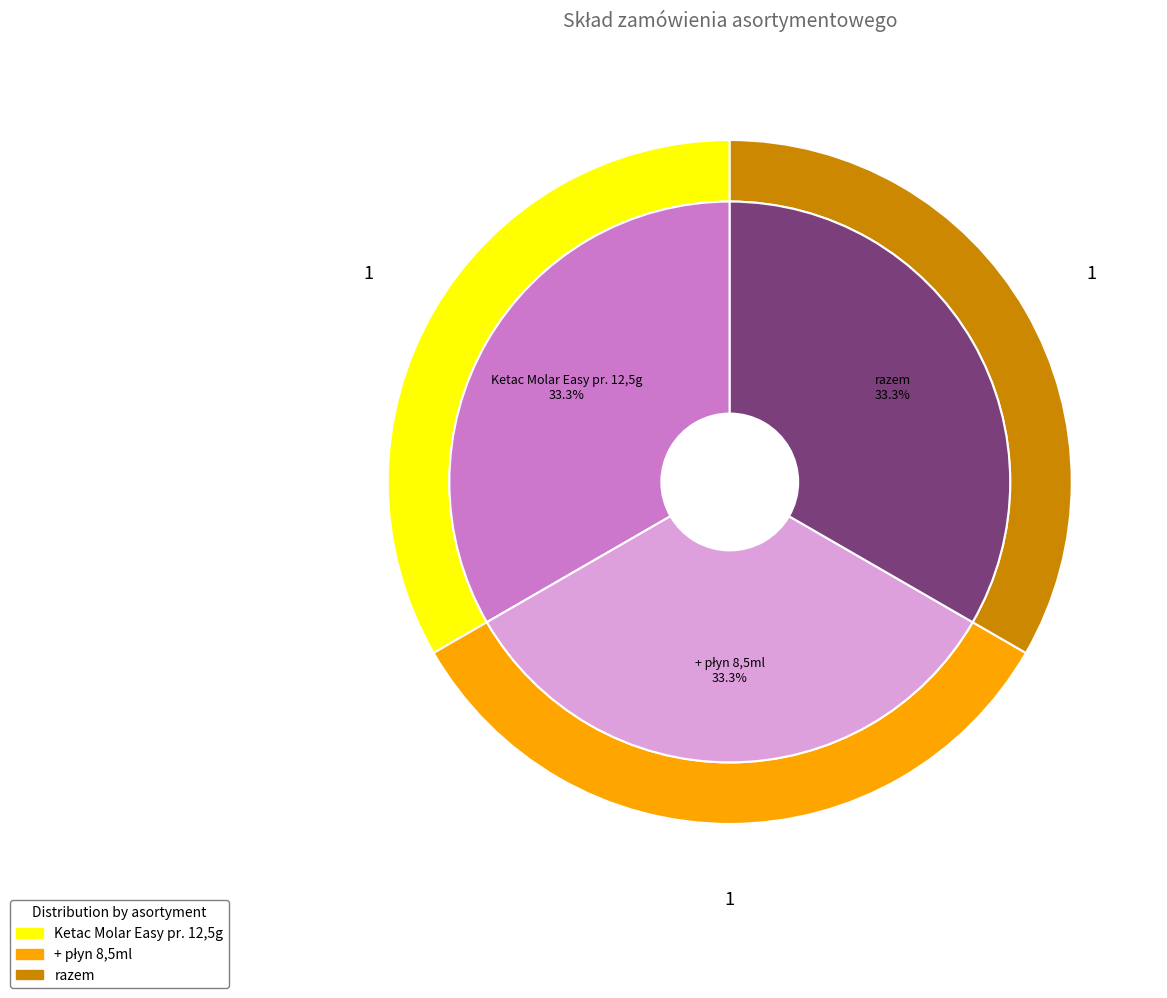

True or false: + płyn 8,5ml accounts for 7% of the total.

False